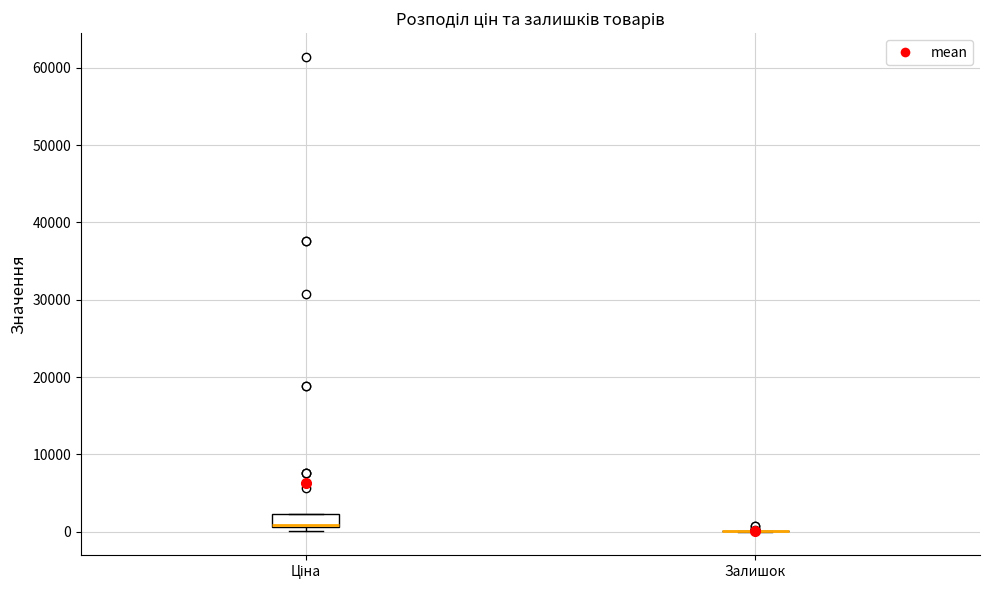

Reading left to right, transcribe this box plot: for each box, give where its median line is, the range the box spans, and where its two whiskers end, as read against the y-axis. The values are not printed on the chart, so give them approximately, as read against the axis.

Ціна: median 1000 (just above the box's lower edge), box 1000 to 2000, whiskers 0 to 2000
Залишок: box collapsed to a line at 0, whiskers 0 to 0